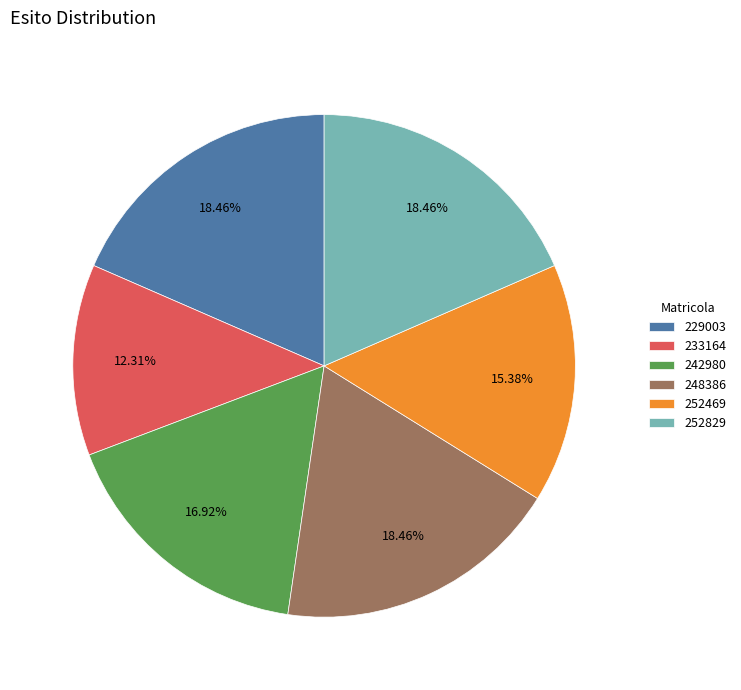

What is the total percentage of 248386 and 252829?

36.9%